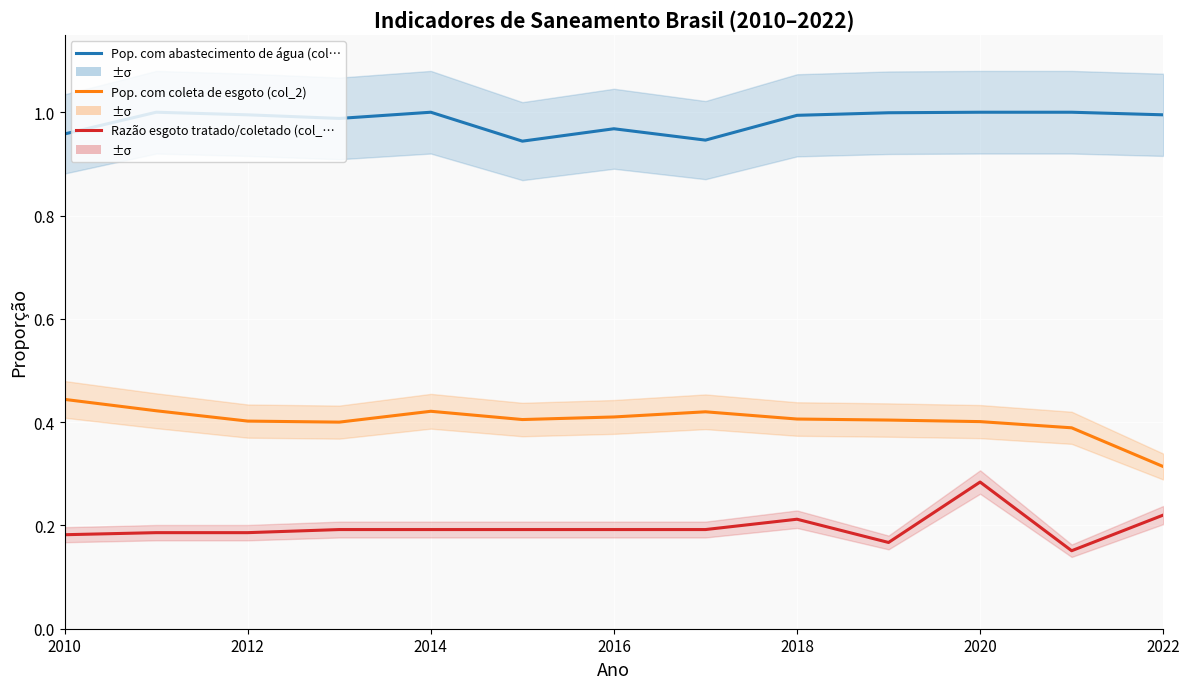

What is the difference between the second highest and second lowest values in the Pop. com abastecimento de água… series?

0.1